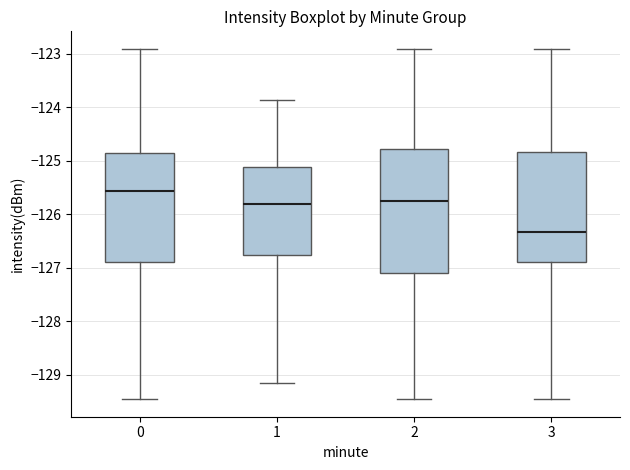

Reading left to right, read every box against the y-axis: the position of its median line, the range the box covers, and the ends of its whiskers. The values are not printed on the chart, so give them approximately, as read against the axis.

0: median -125.6, box -126.9 to -124.9, whiskers -129.5 to -122.9
1: median -125.8, box -126.8 to -125.1, whiskers -129.1 to -123.9
2: median -125.8, box -127.1 to -124.8, whiskers -129.5 to -122.9
3: median -126.3, box -126.9 to -124.8, whiskers -129.5 to -122.9